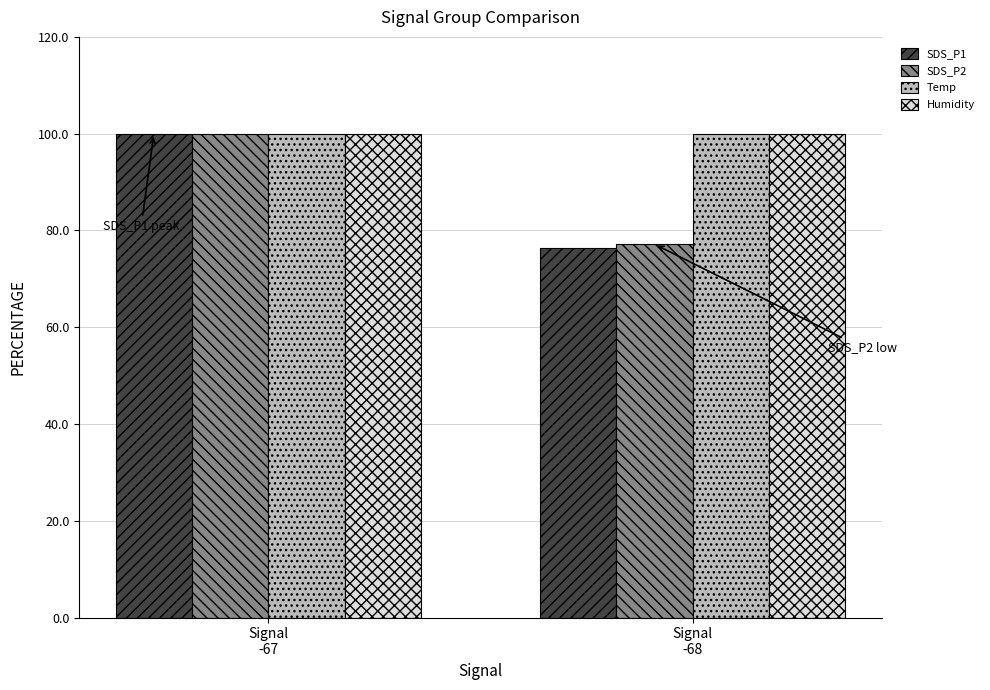

What value does the SDS_P1 series have at Signal
-68?

76.3